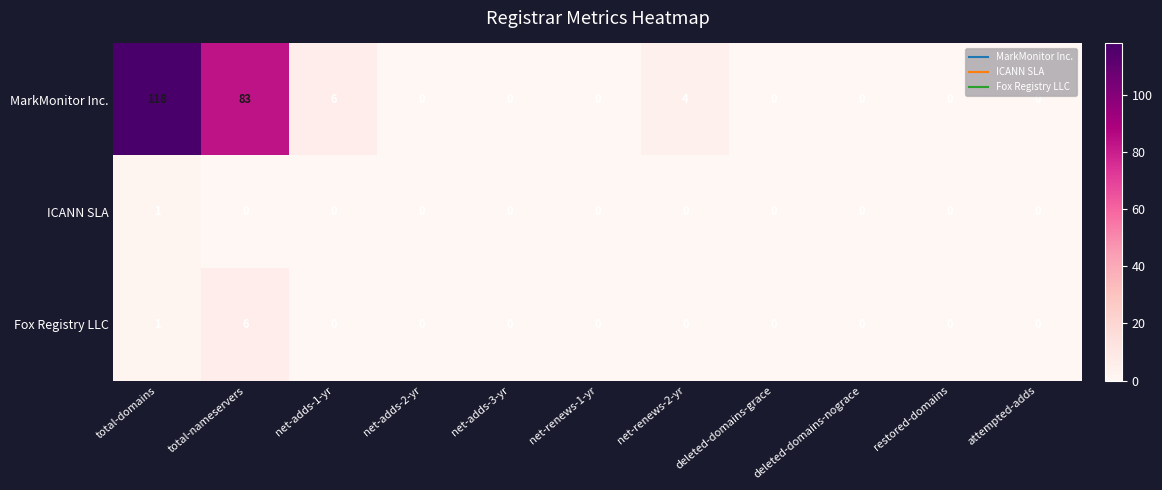

At which label does Fox Registry LLC reach its peak?

total-nameservers